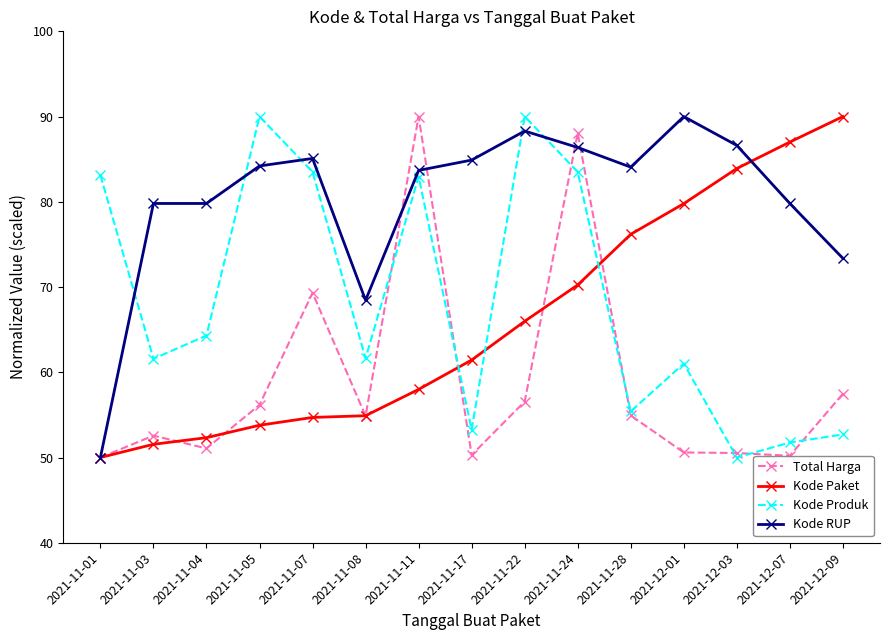

Is it true that Kode RUP equals 84.1 at 2021-11-28?

True